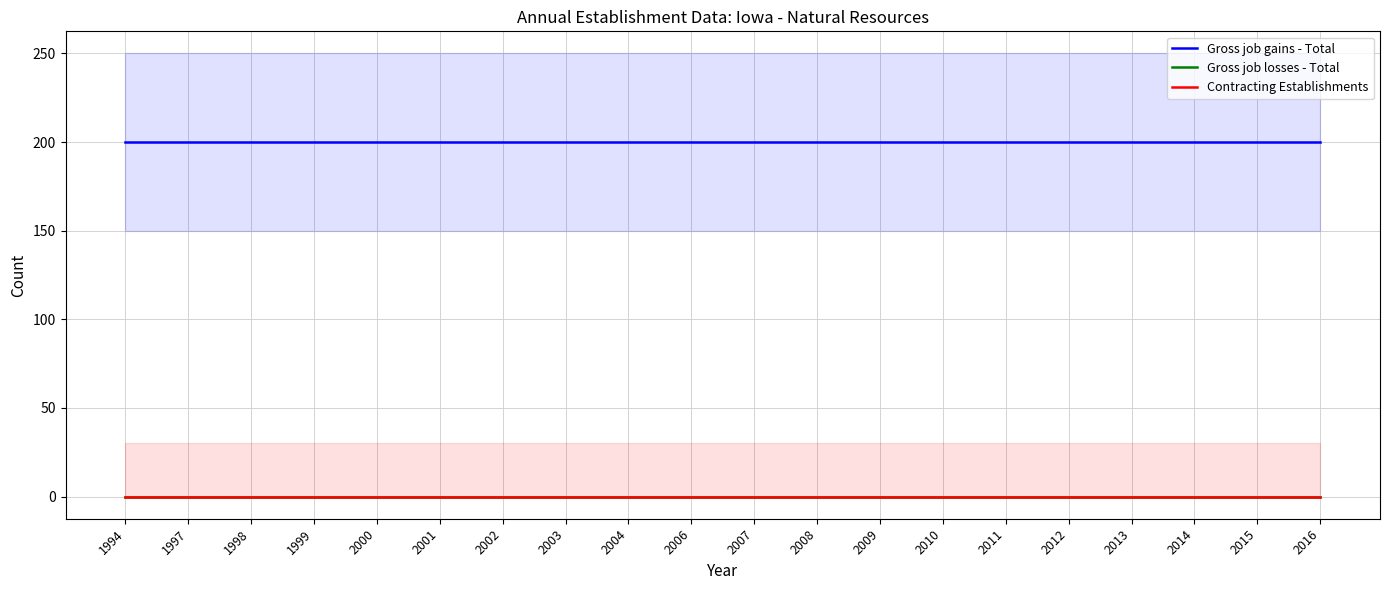

Reading left to right, list all the values displayed in this chart.

Gross job gains - Total: 200	200	200	200	200	200	200	200	200	200	200	200	200	200	200	200	200	200	200	200
Gross job losses - Total: 0	0	0	0	0	0	0	0	0	0	0	0	0	0	0	0	0	0	0	0
Contracting Establishments: 0	0	0	0	0	0	0	0	0	0	0	0	0	0	0	0	0	0	0	0